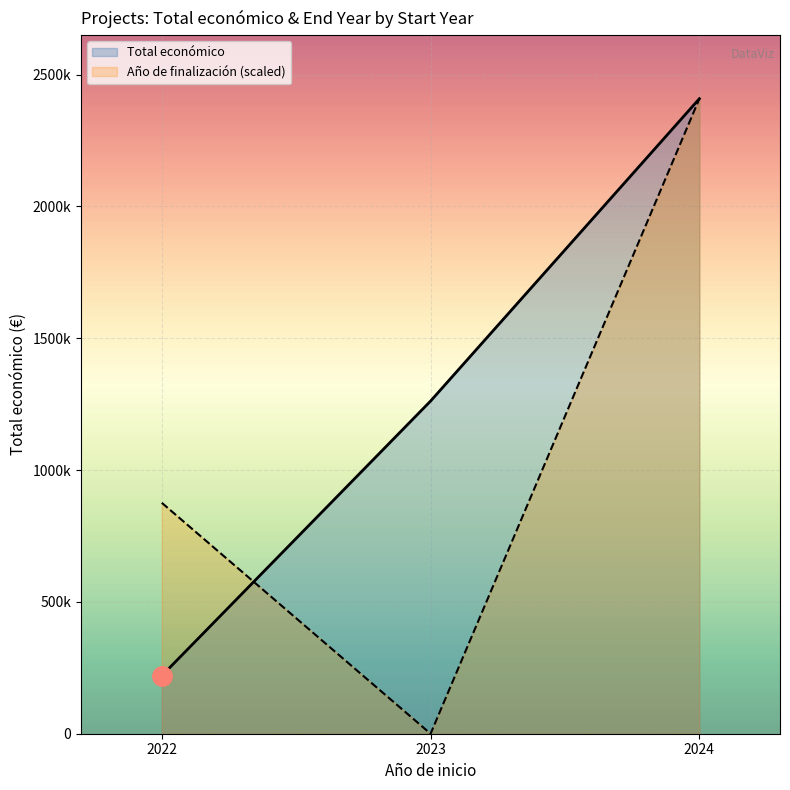

Read the Año de finalización (scaled) value at 2024.

2408357.0